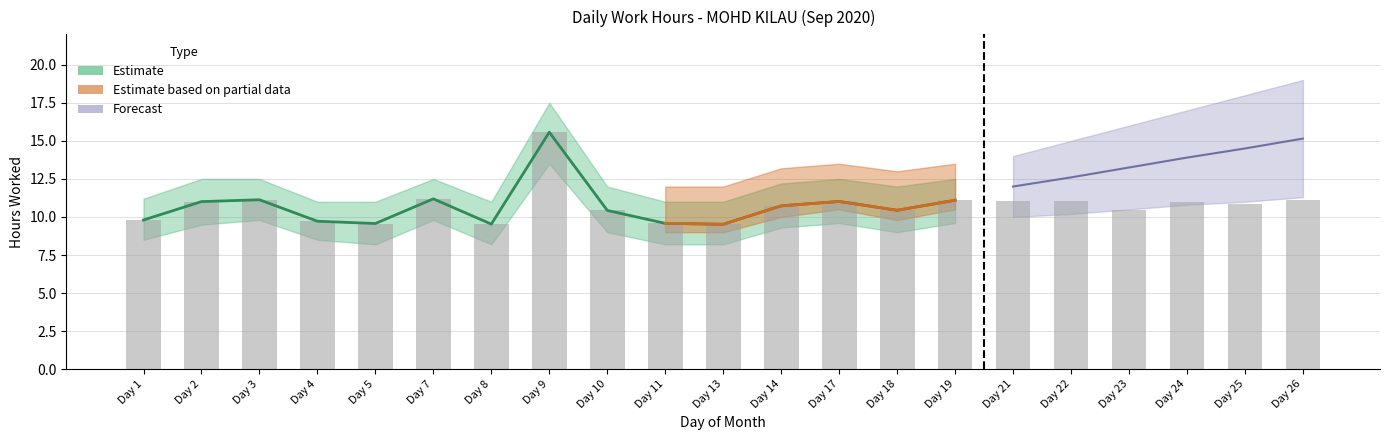

Are the bars horizontal?

No